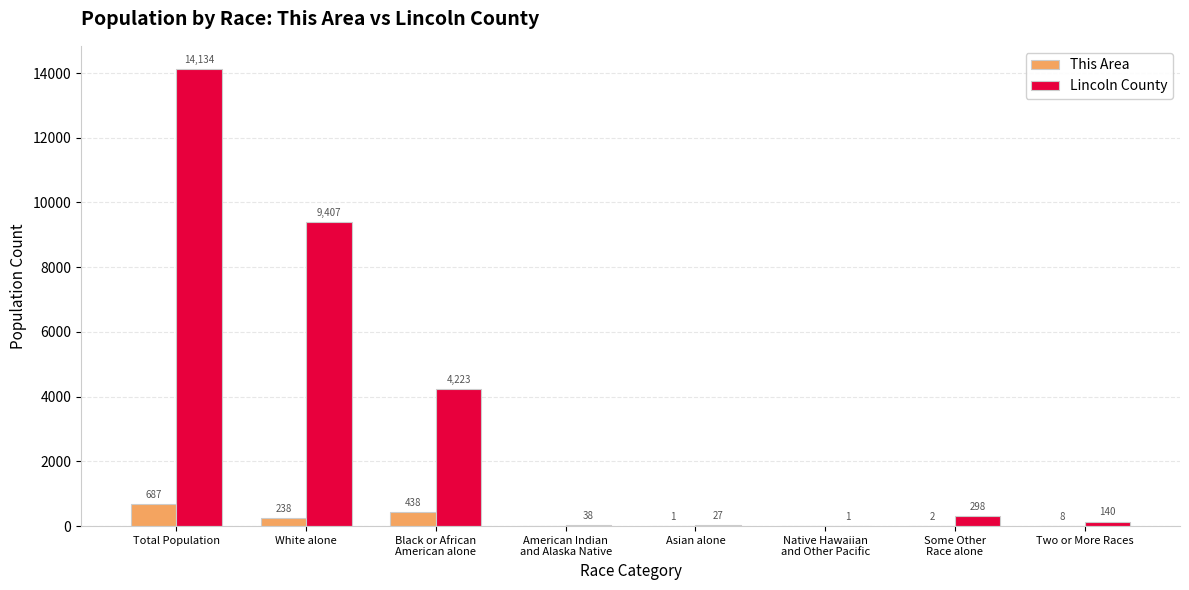

What value does the Lincoln County series have at Two or More Races?

140